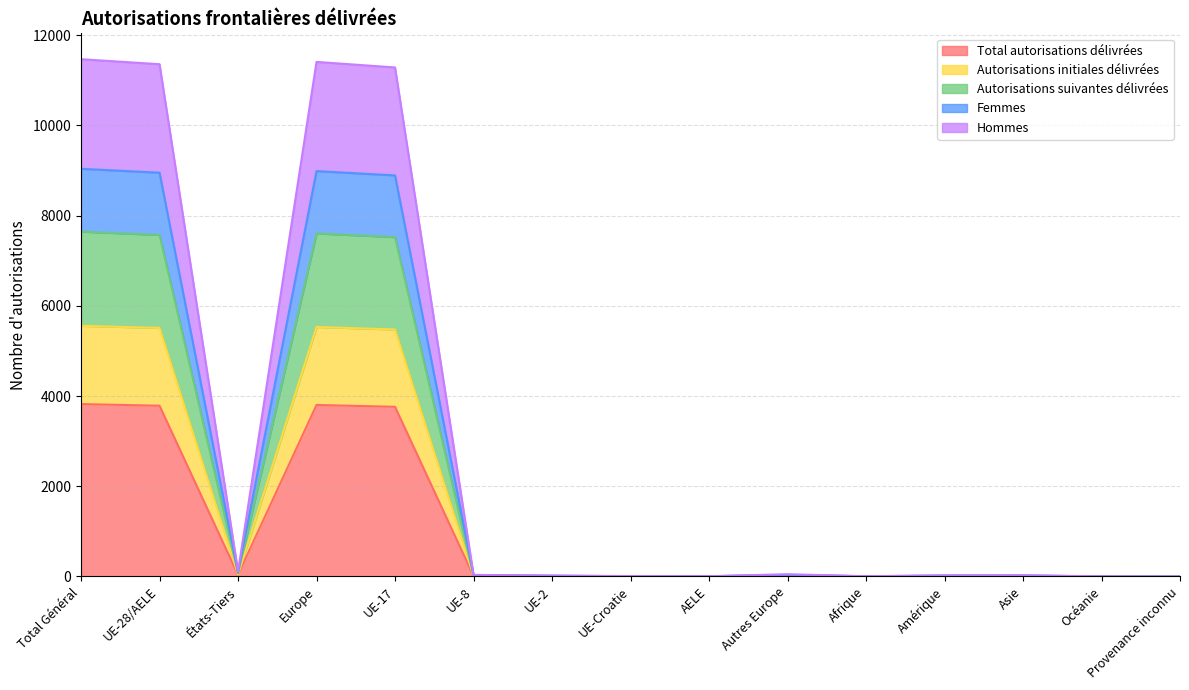

How many positive values does the Autorisations suivantes délivrées series have?

14